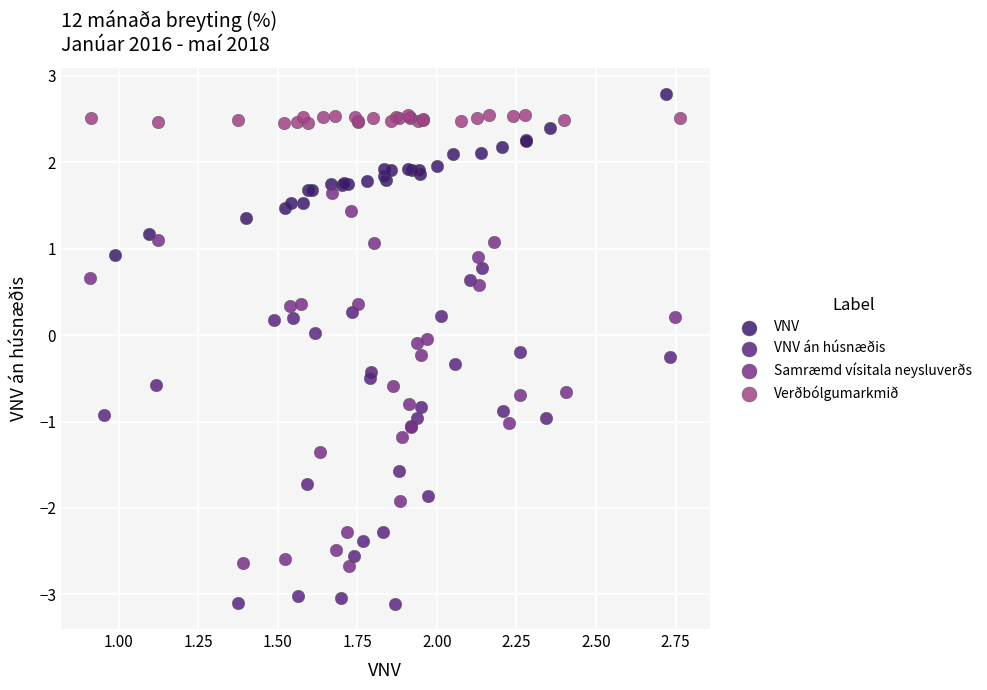

Which series contains the lowest Y value?

VNV án húsnæðis